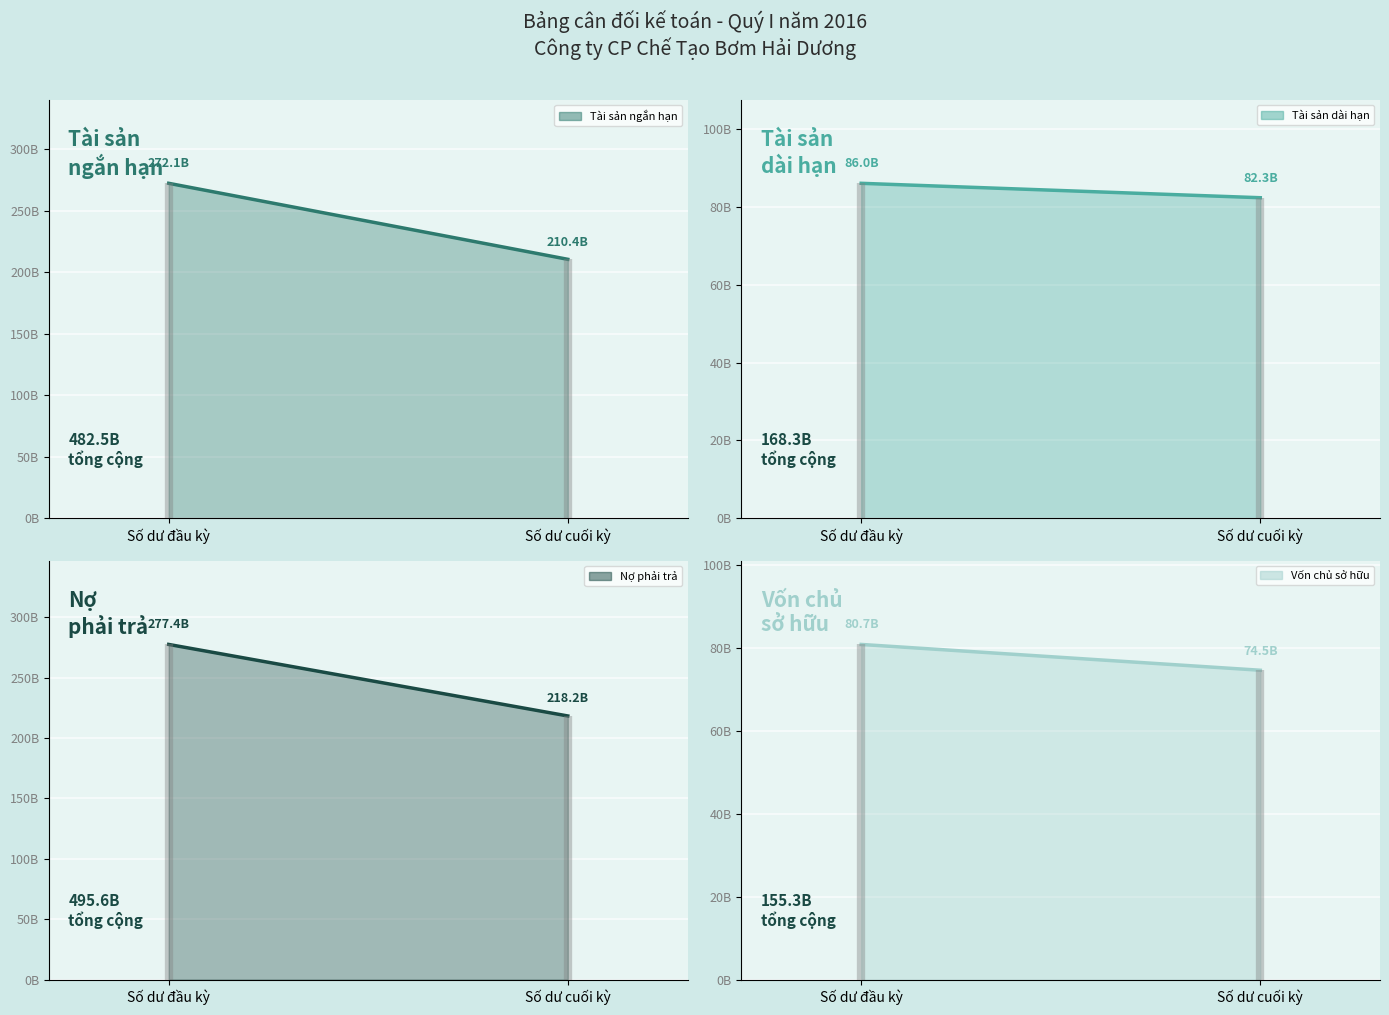

At which category does the chart reach its peak across all series?

Số dư đầu kỳ